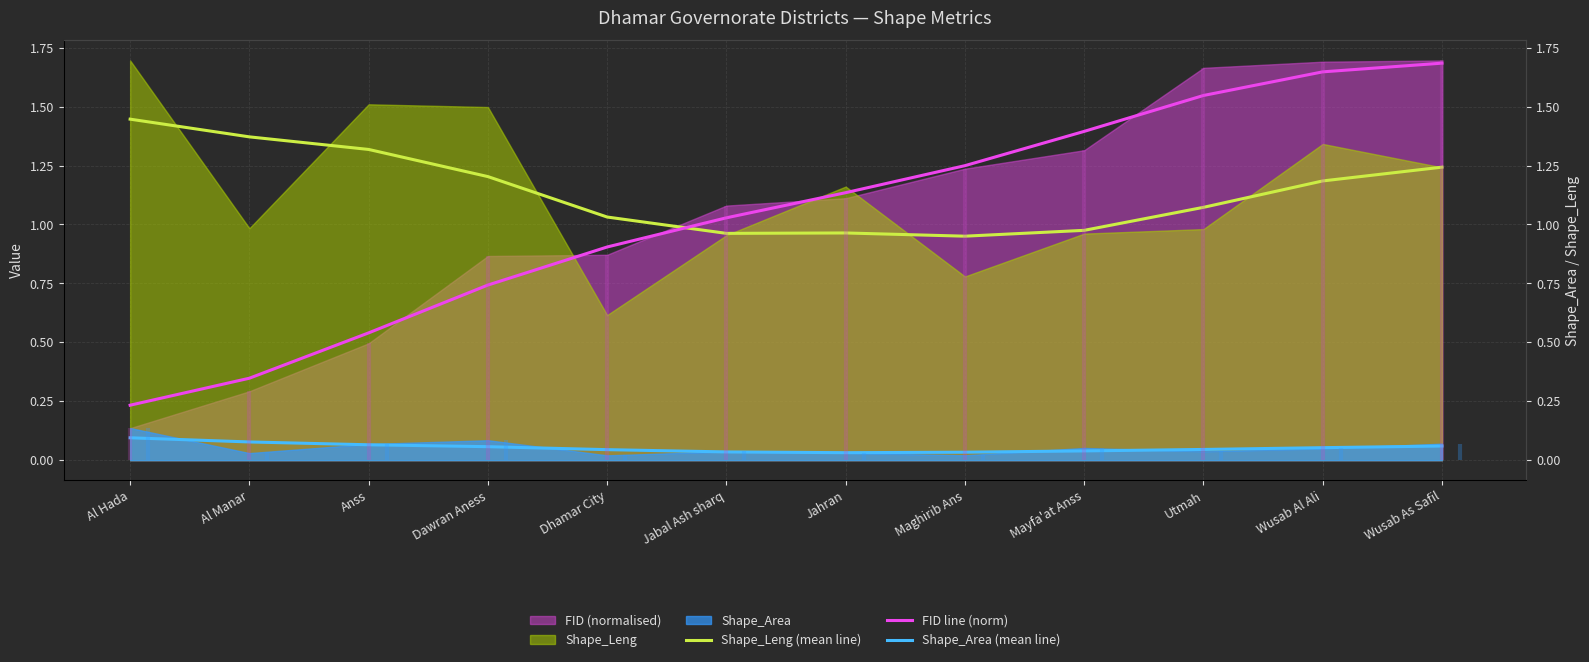

At which category does Shape_Area (mean line) reach its first local valley?

Jahran